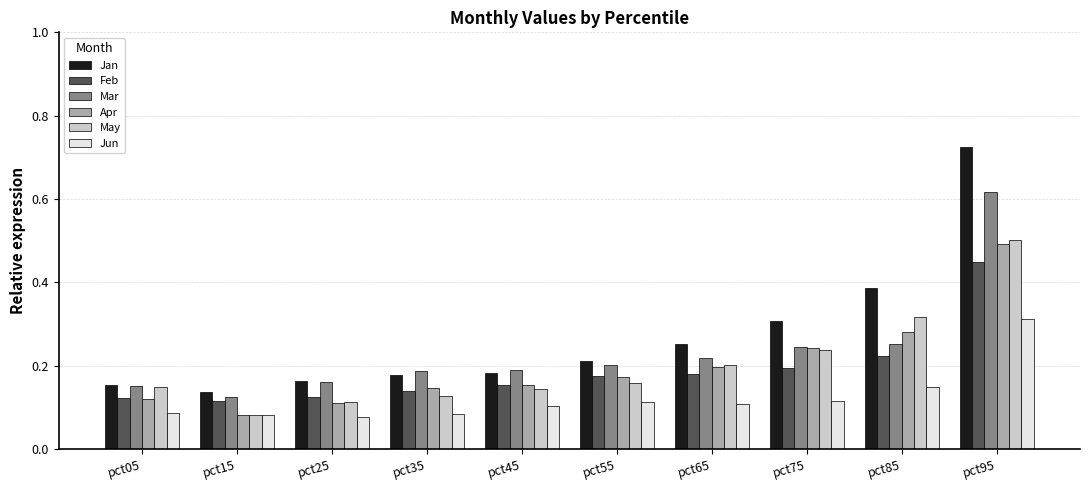

What is the sum of all May values?

2.0